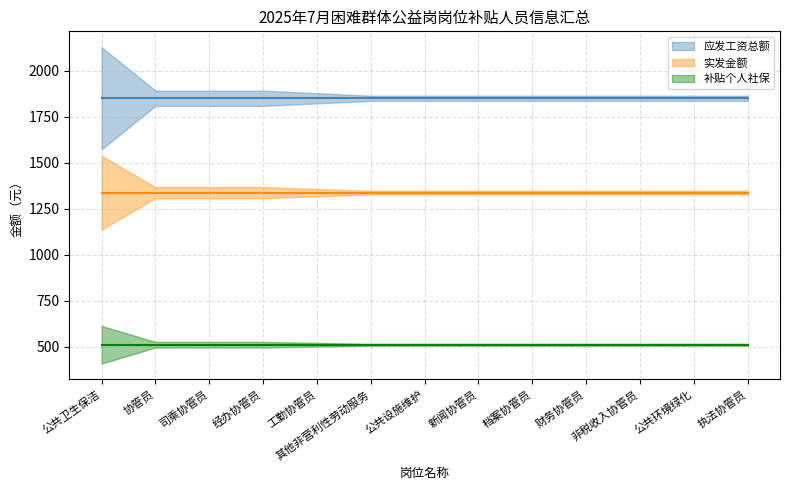

True or false: 实发金额 and 应发工资总额 intersect in this chart.

False